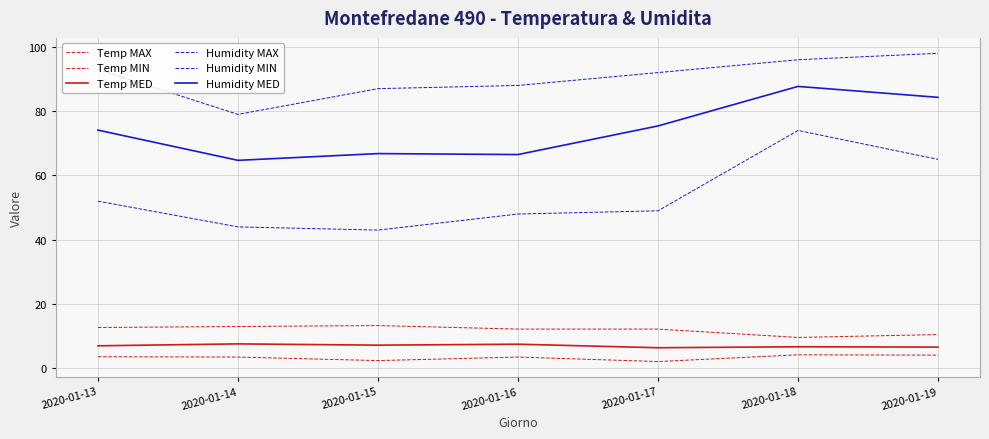

True or false: Humidity MAX and Temp MAX cross at least once.

False